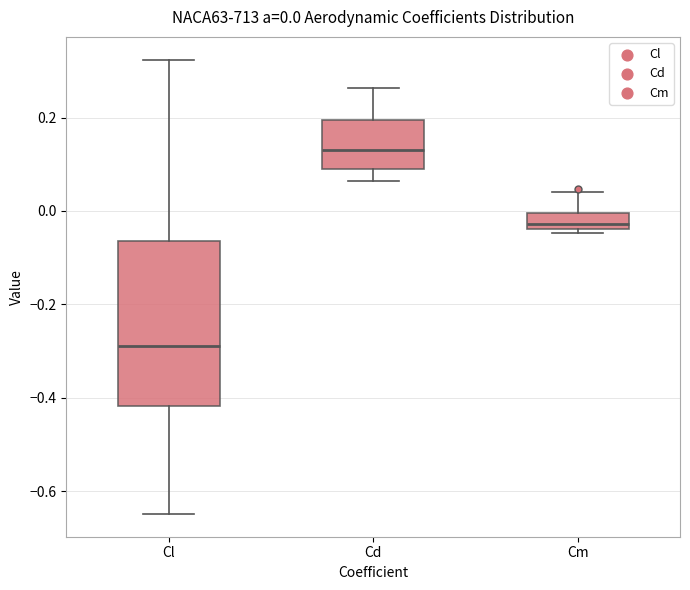

Which box is the tallest, from its lower edge to its upper edge?

Cl